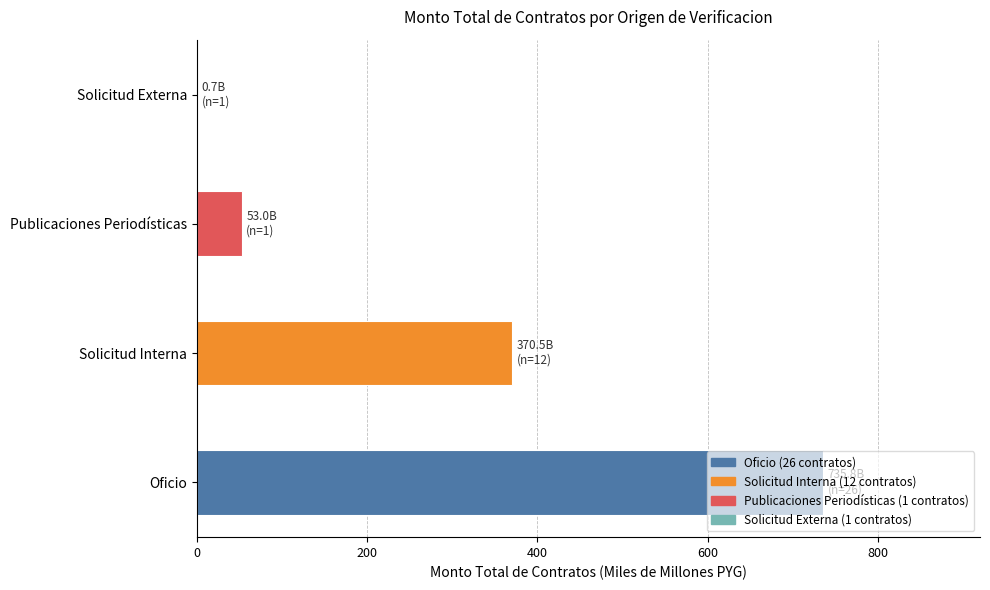

The chart shows a value of 370.5 at Solicitud Interna. True or false?

True